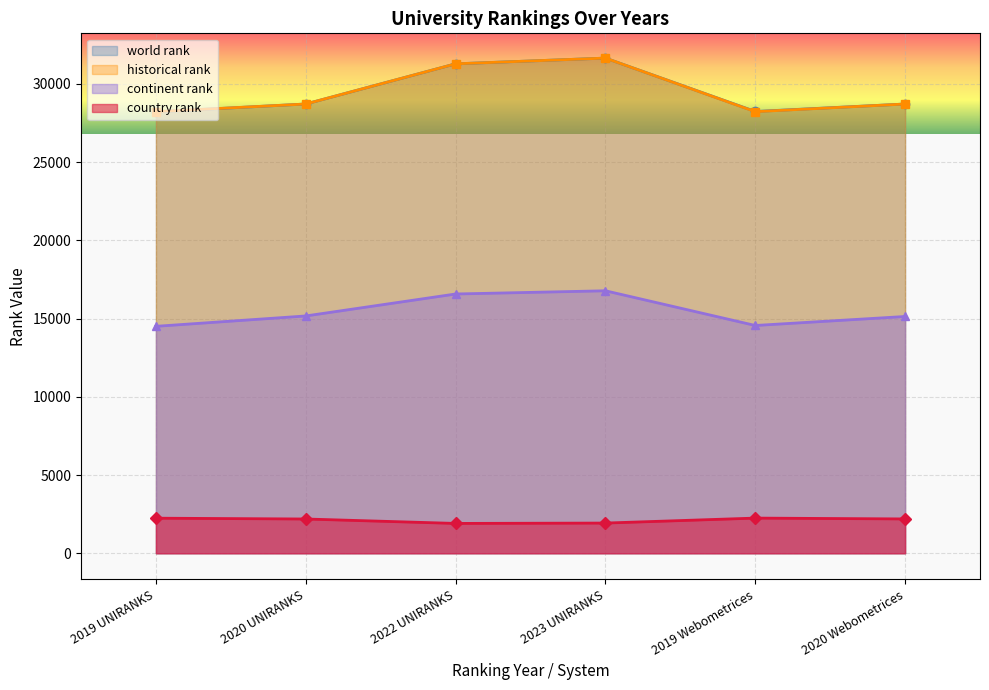

At which label is country rank closest to 2078?

2020 UNIRANKS